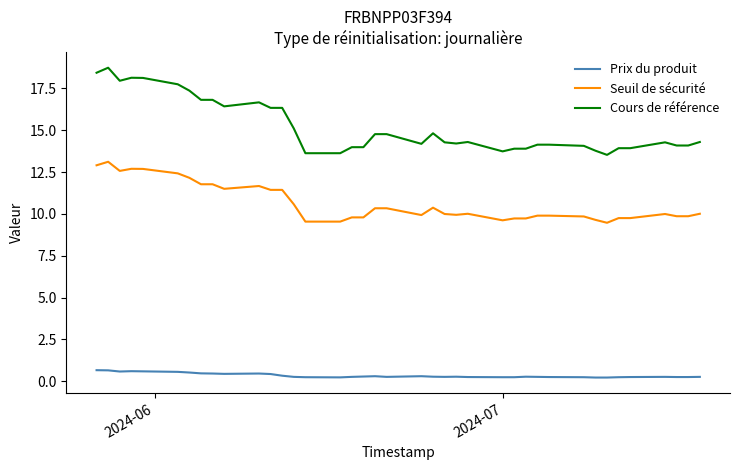

What is the difference between the maximum and minimum values in the Cours de référence series?

5.2